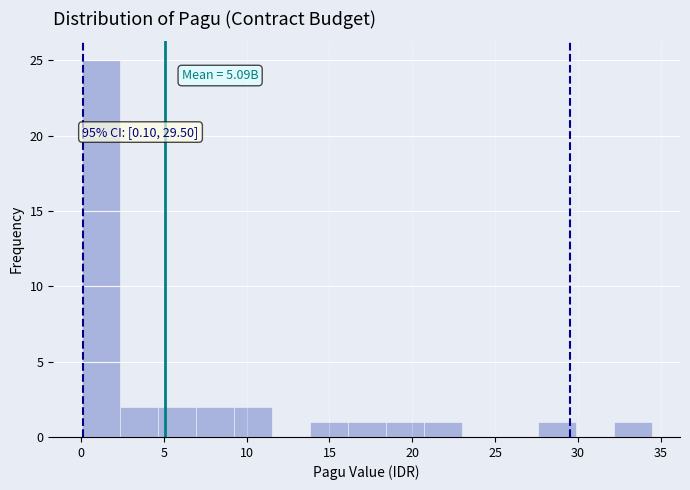

Which range on the x-axis has the tallest bar?

0.0 to 2.5